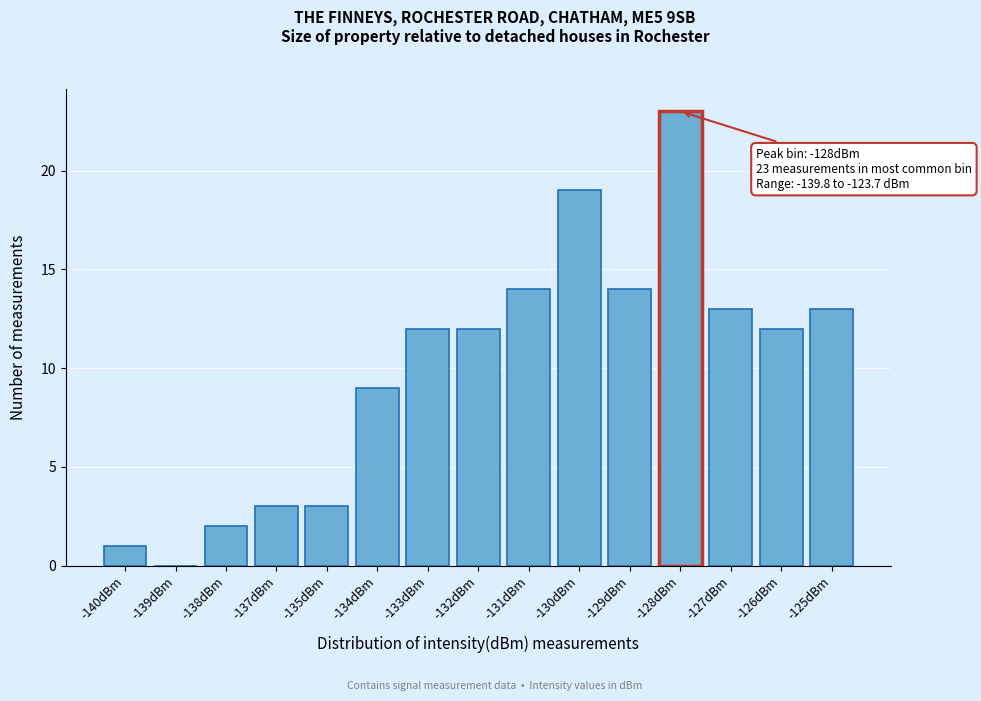

Reading left to right, list all the values displayed in this chart.

-140dBm=1	-139dBm=0	-138dBm=2	-137dBm=3	-135dBm=3	-134dBm=9	-133dBm=12	-132dBm=12	-131dBm=14	-130dBm=19	-129dBm=14	-128dBm=23	-127dBm=13	-126dBm=12	-125dBm=13